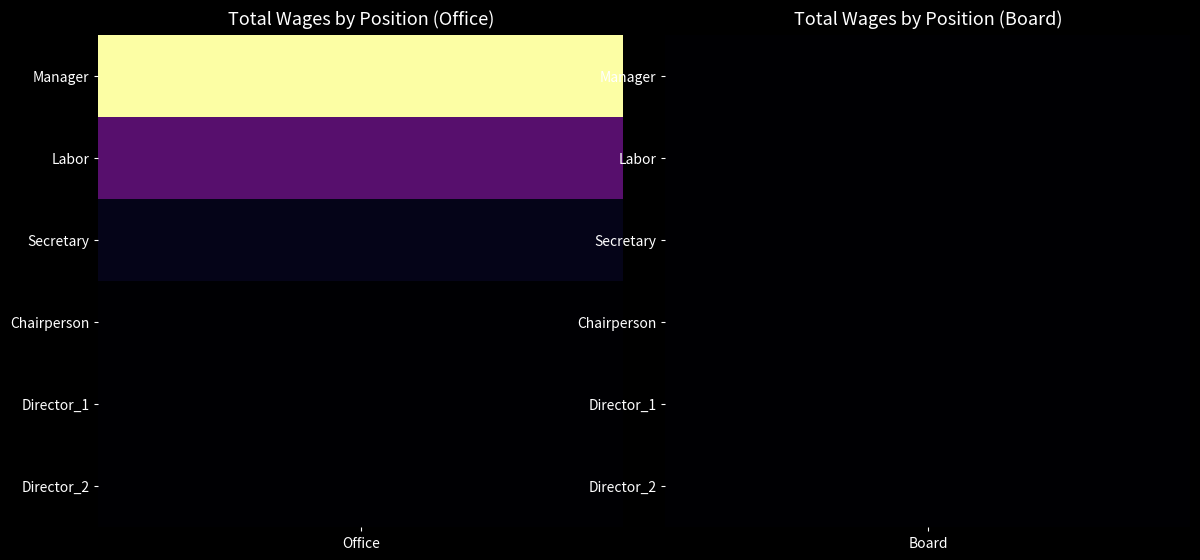

Is the value of Labor at Board greater than the value of Secretary at Office?

No